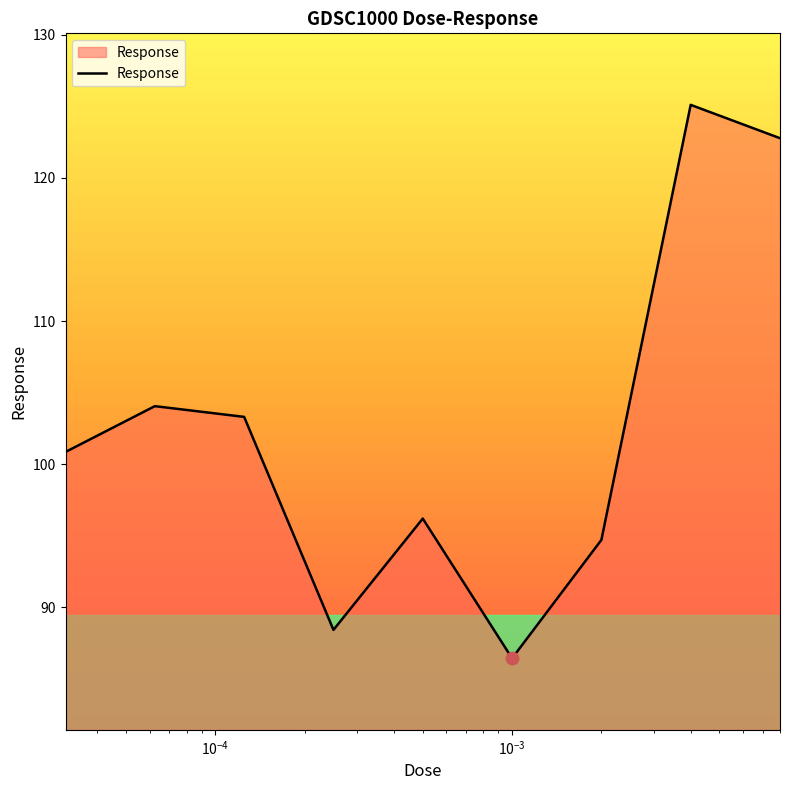

What is the difference between the maximum and minimum values?

38.7